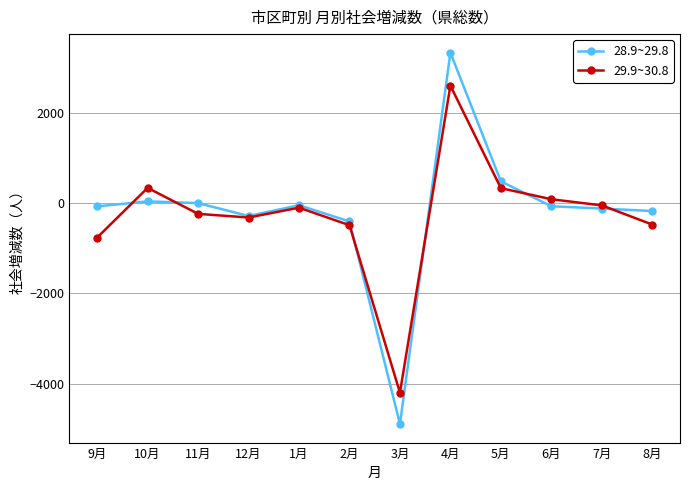

What is the minimum value for 29.9~30.8?

-4204